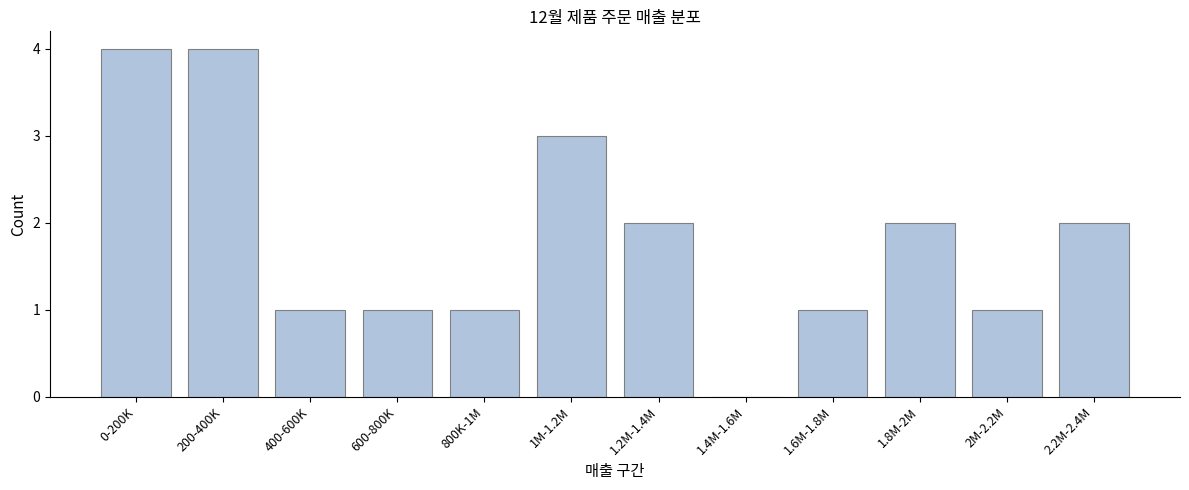

Reading right to left, extract all data points from this chart.

2.2M-2.4M=2	2M-2.2M=1	1.8M-2M=2	1.6M-1.8M=1	1.4M-1.6M=0	1.2M-1.4M=2	1M-1.2M=3	800K-1M=1	600-800K=1	400-600K=1	200-400K=4	0-200K=4